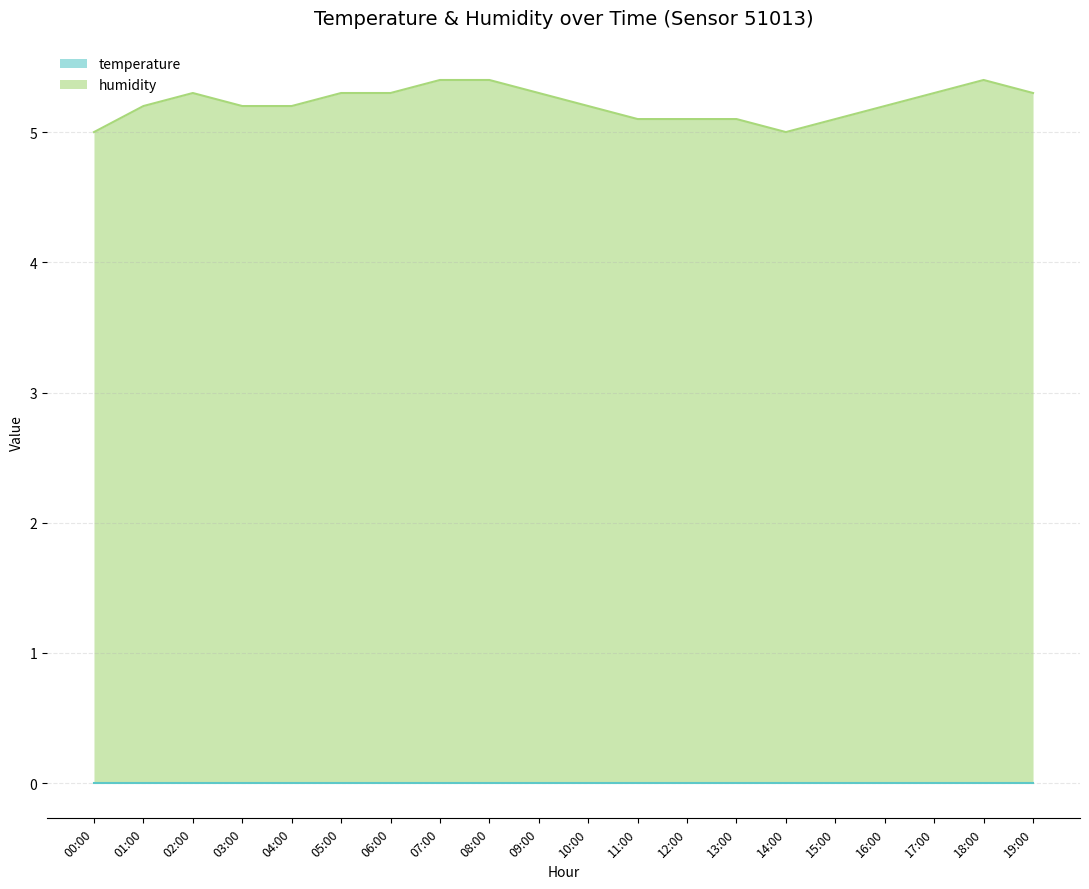

What is the label of the 14th point from the right?

06:00